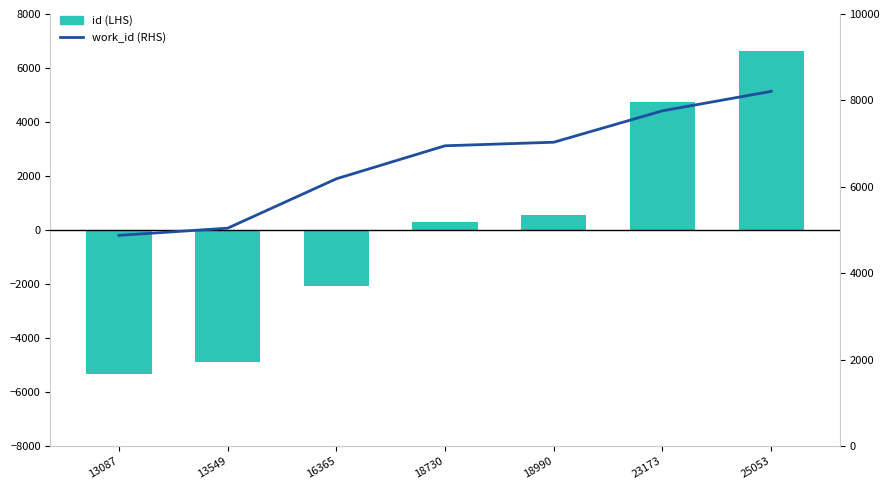

List the series in order of their overall mean, lowest first.

id (LHS), work_id (RHS)